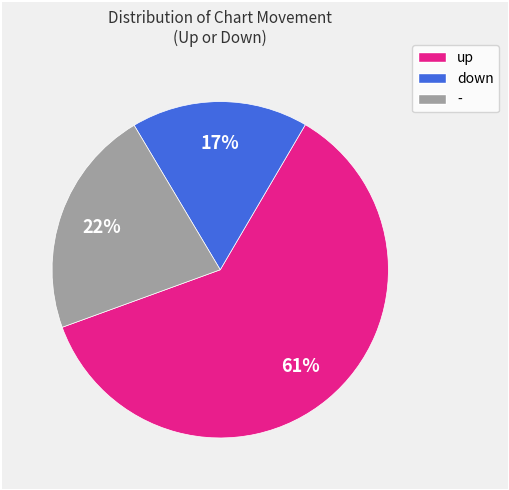

How many segments does this pie chart have?

3